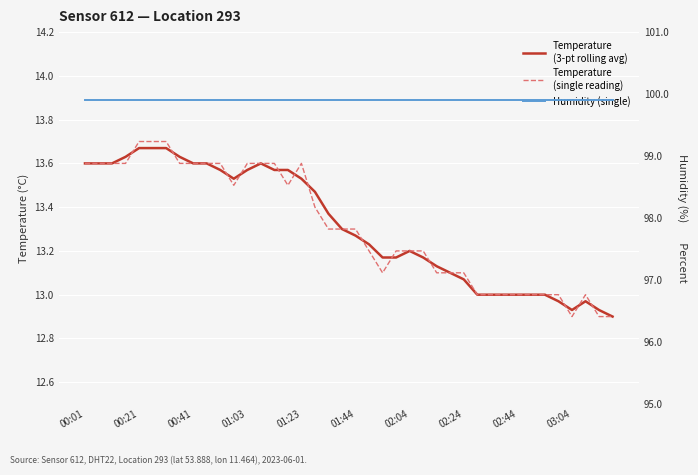

What is the sum of all Temperature
(single reading) values?

532.5